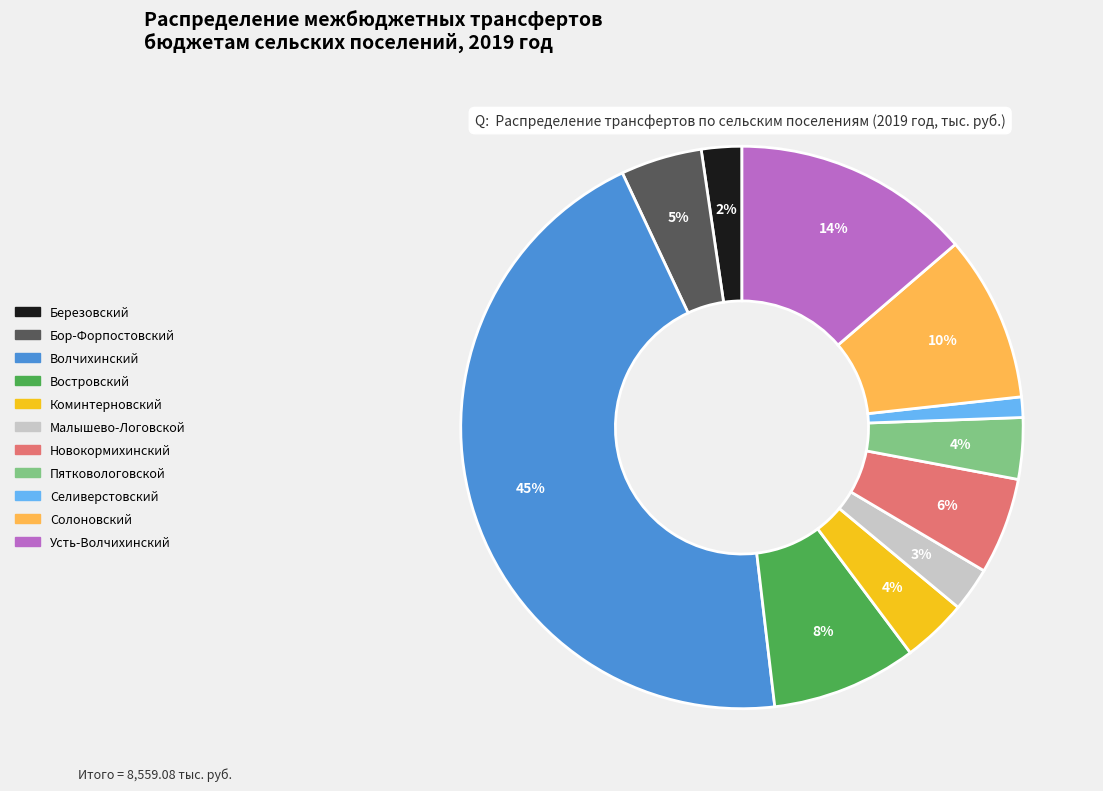

Is it true that Новокормихинский is 16% of the pie?

False